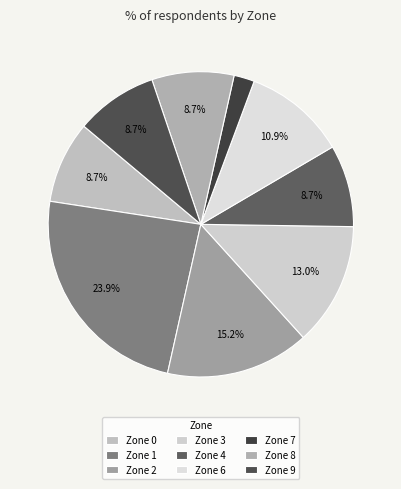

Does any single category account for the majority?

No